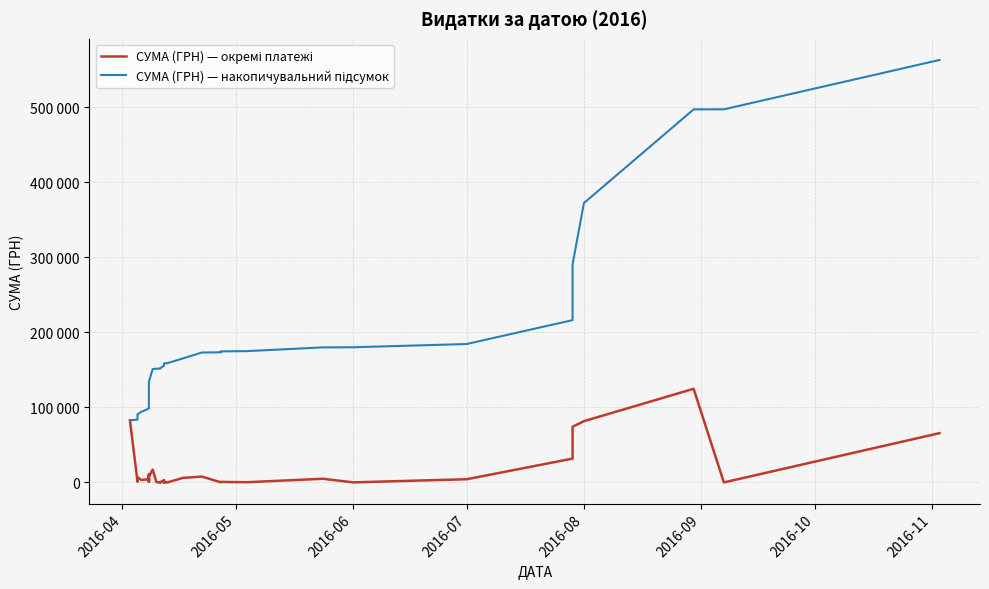

True or false: СУМА (ГРН) — окремі платежі and СУМА (ГРН) — накопичувальний підсумок intersect in this chart.

False